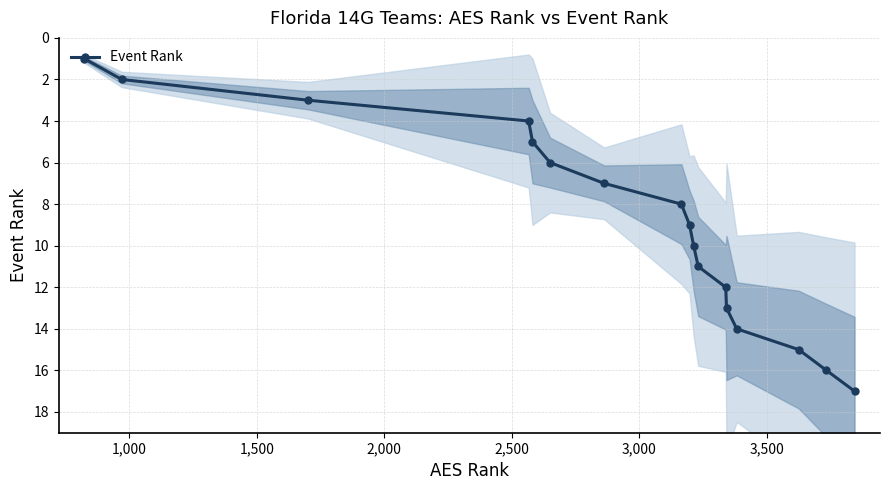

What is the difference between the maximum and minimum values?

16